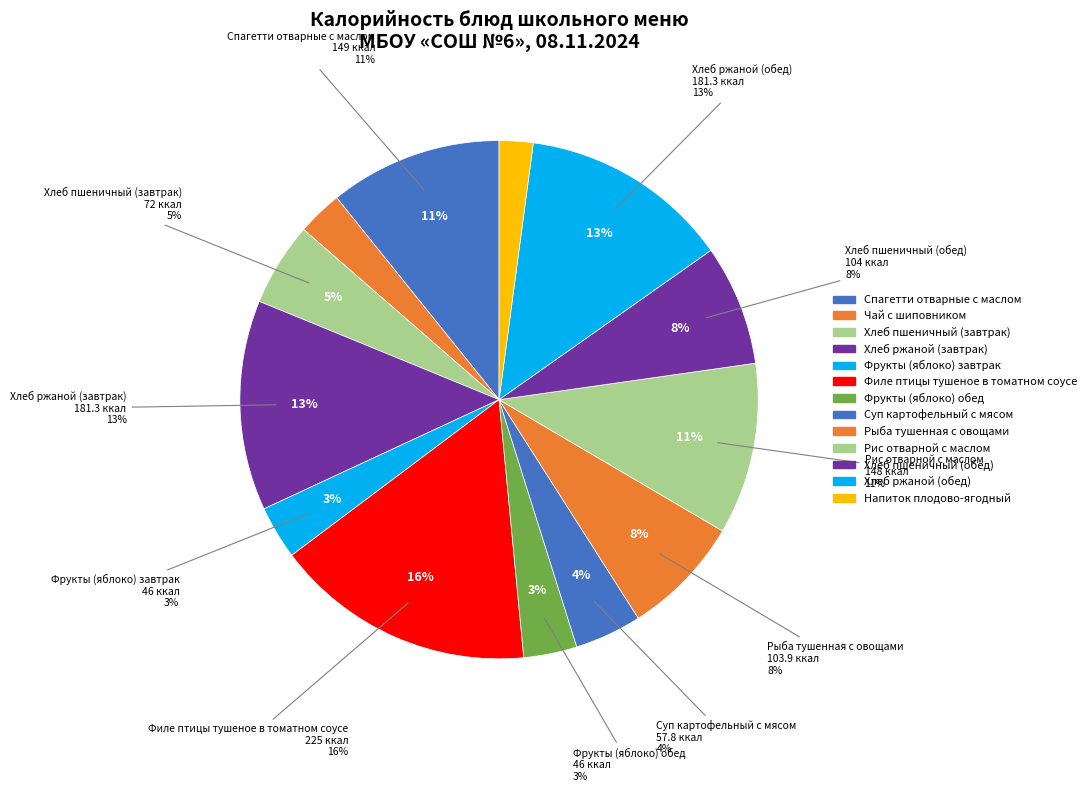

To the nearest percent, what percentage of the pie is Фрукты (яблоко) обед?

3%